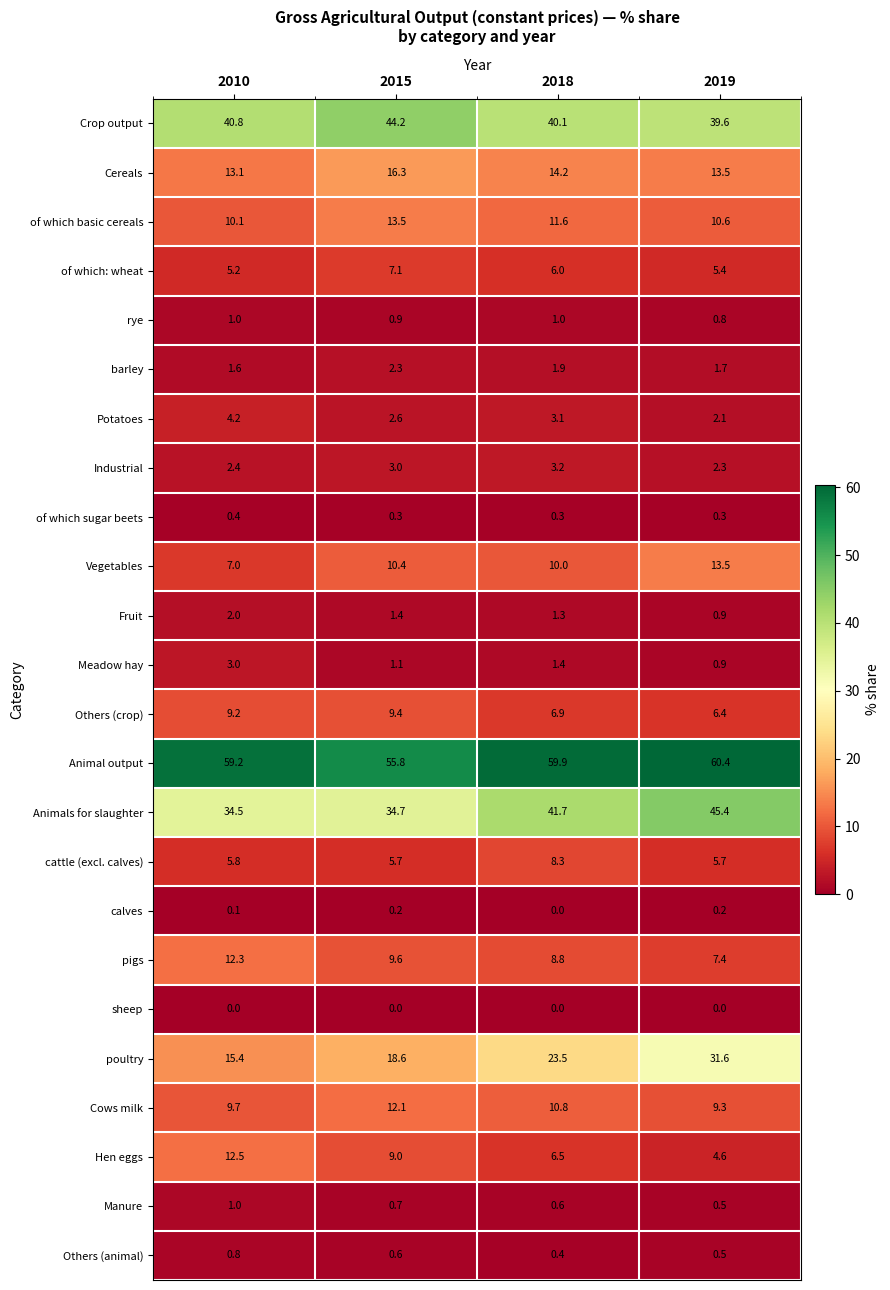

At how many categories does at least one series exceed 18?

4